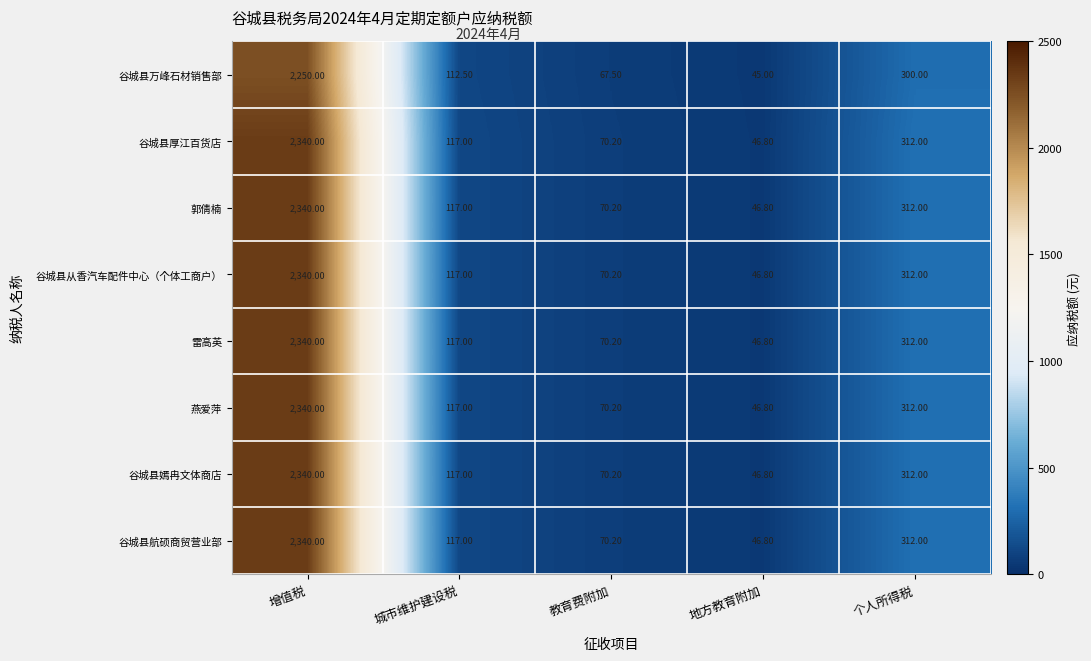

Rank the categories by 谷城县厚江百货店 value from highest to lowest.

增值税, 个人所得税, 城市维护建设税, 教育费附加, 地方教育附加